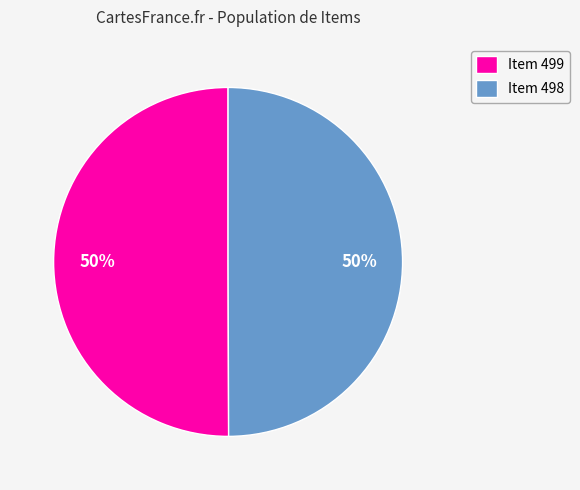

What percentage is the Item 498 slice, to the nearest percent?

50%